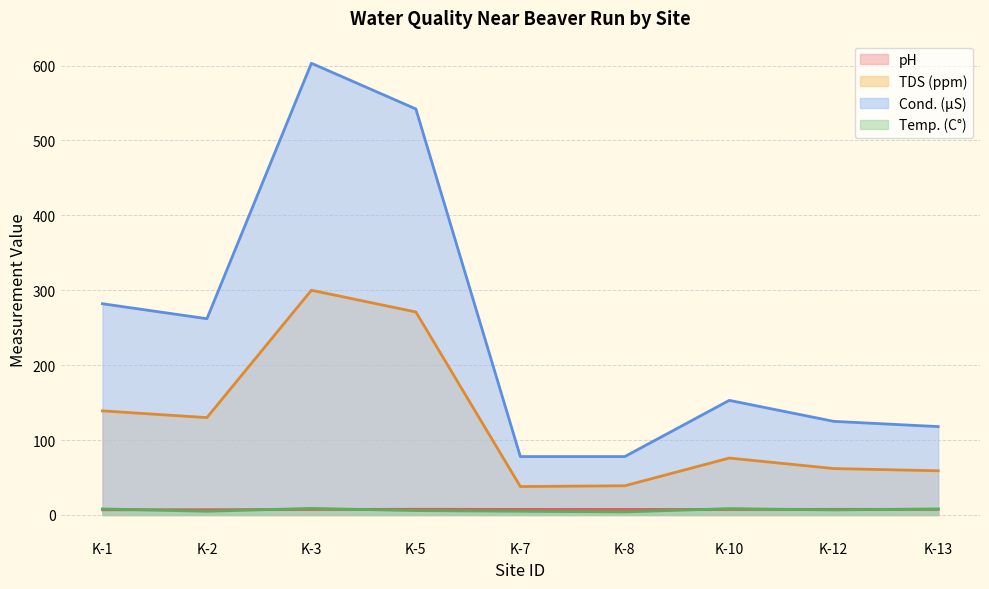

Count the number of data series in this chart.

4